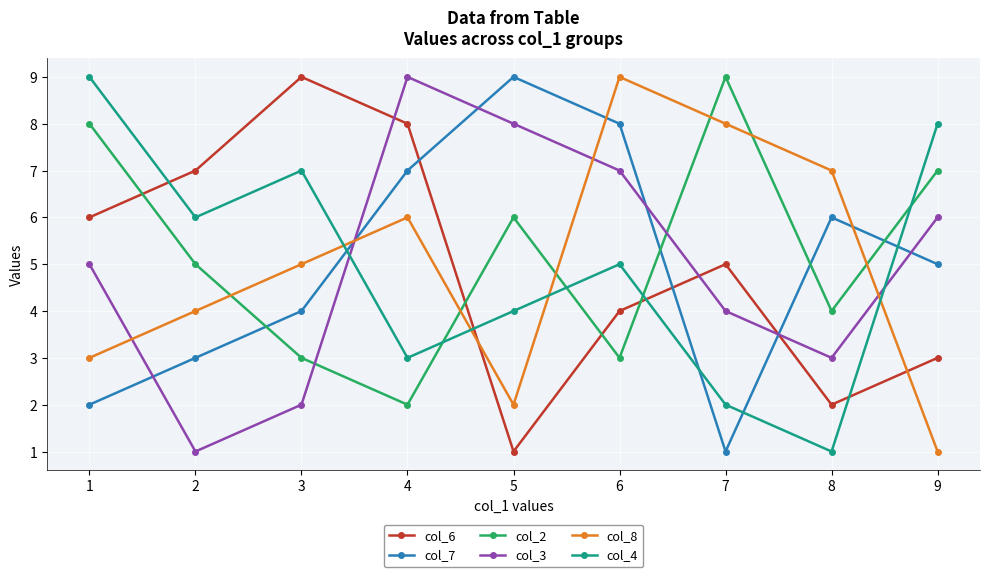

List the labels in order of col_6 value, smallest first.

5, 8, 9, 6, 7, 1, 2, 4, 3